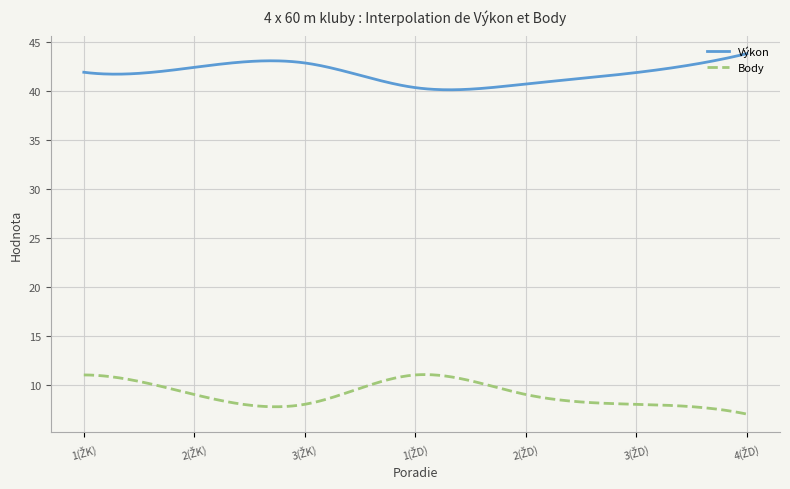

What is the difference between the maximum and minimum values in the Výkon series?

3.7